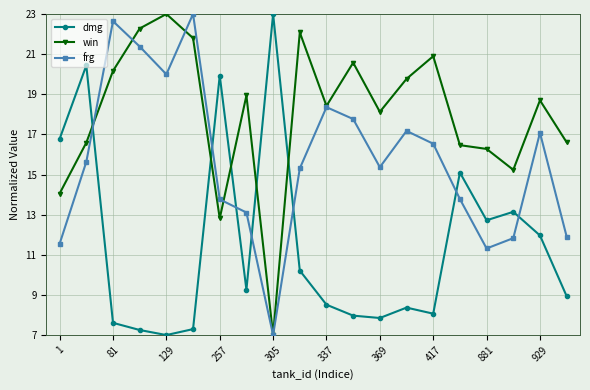

How many values in the frg series are below 15?

8